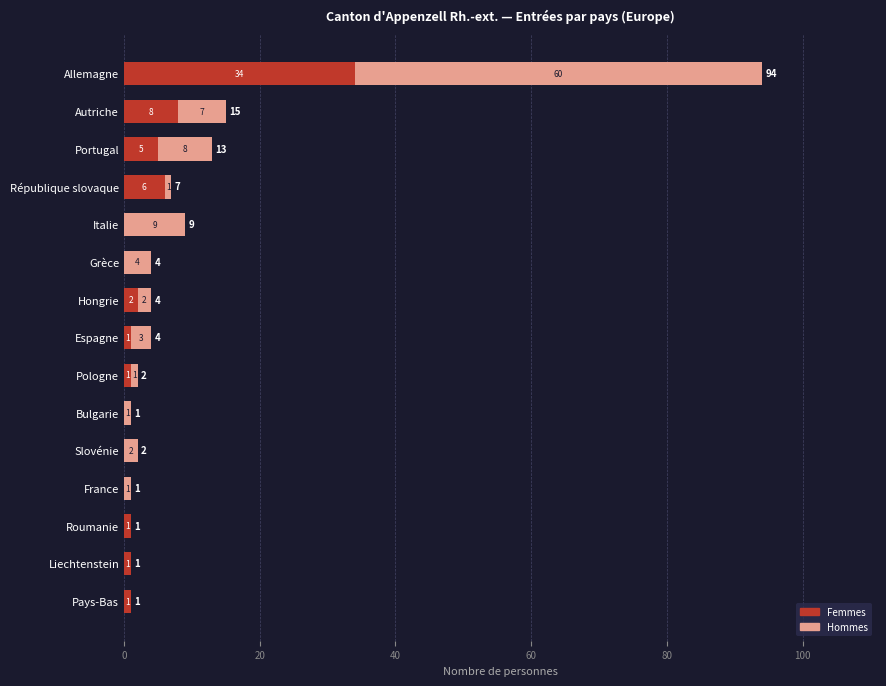

The Femmes series shows 5 at Portugal. True or false?

True